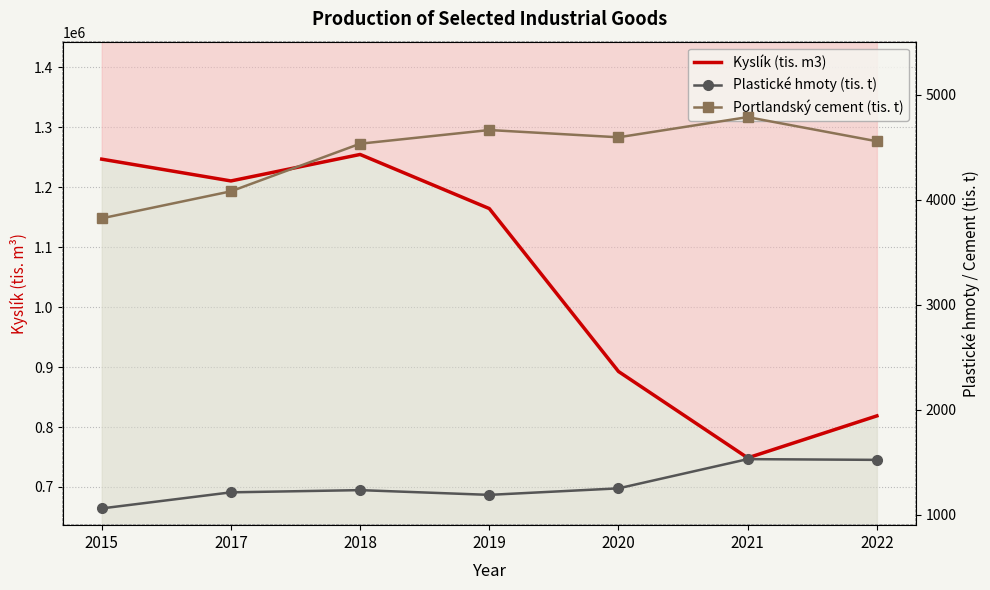

What is the value of the Plastické hmoty (tis. t) point at the 2nd from the left?

1215